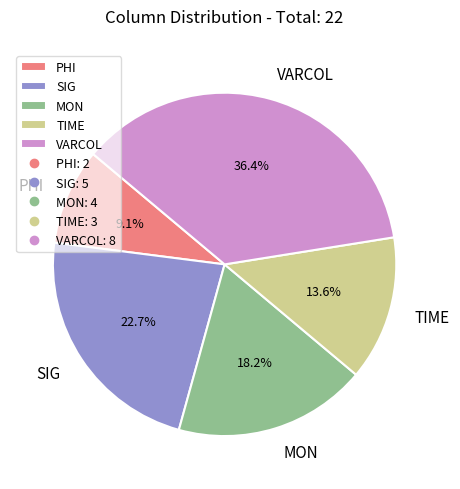

Between TIME and VARCOL, which is larger?

VARCOL